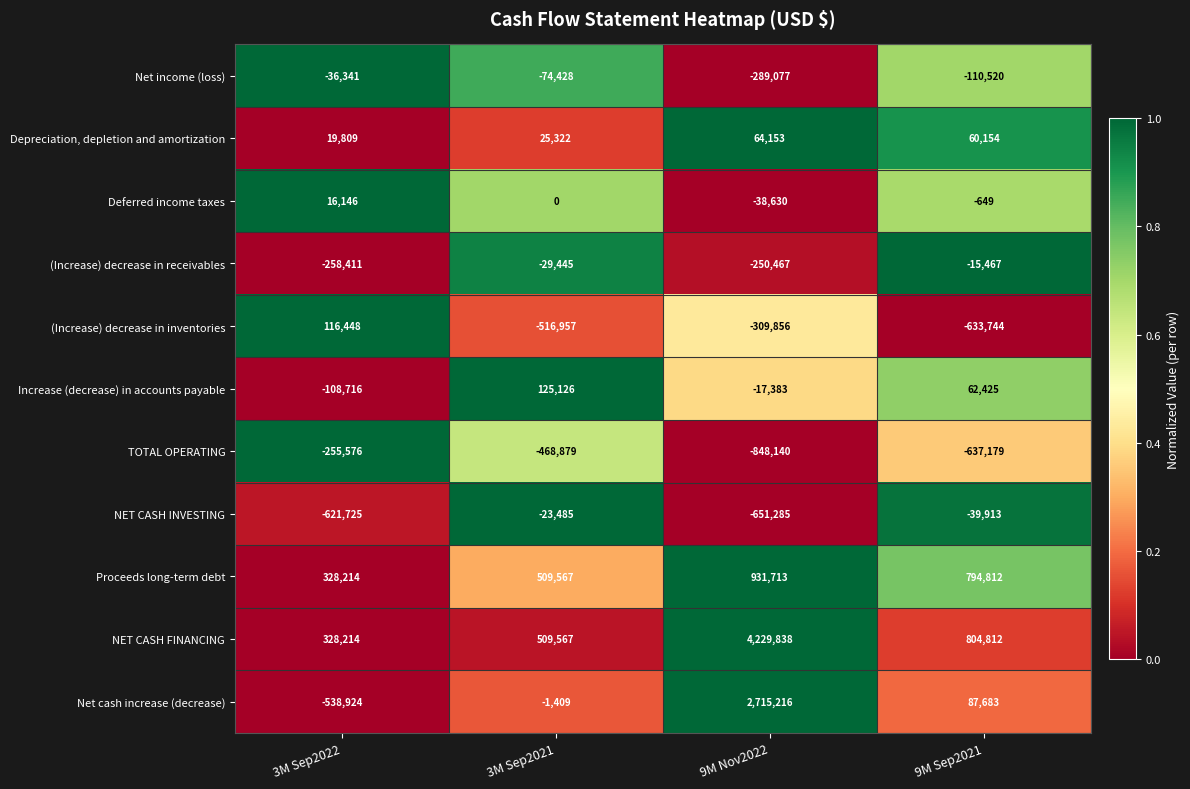

Which series has the widest spread of values?

NET CASH FINANCING